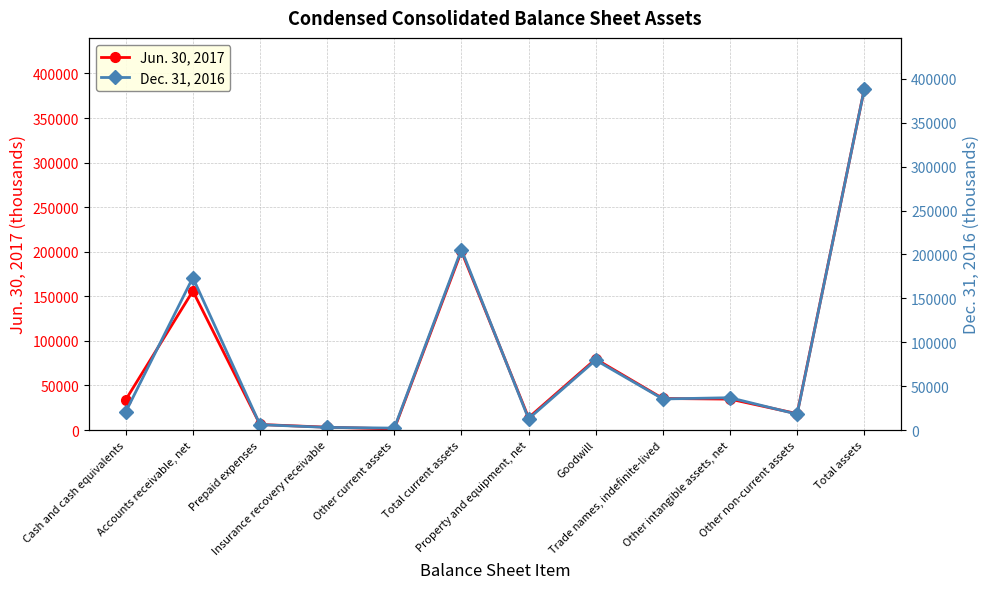

Between Property and equipment, net and Prepaid expenses, which is larger?

Property and equipment, net